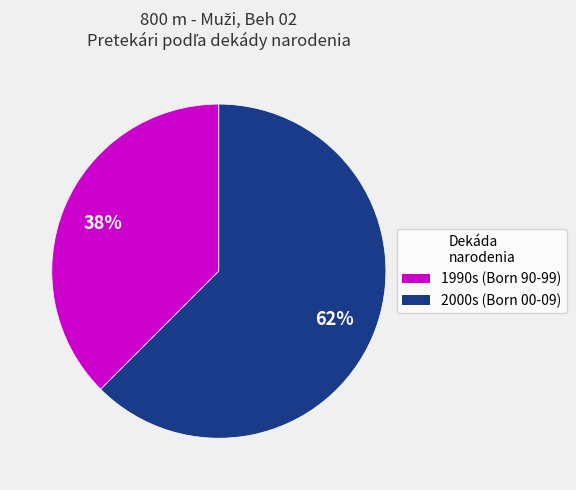

Is there a majority slice in this chart?

Yes